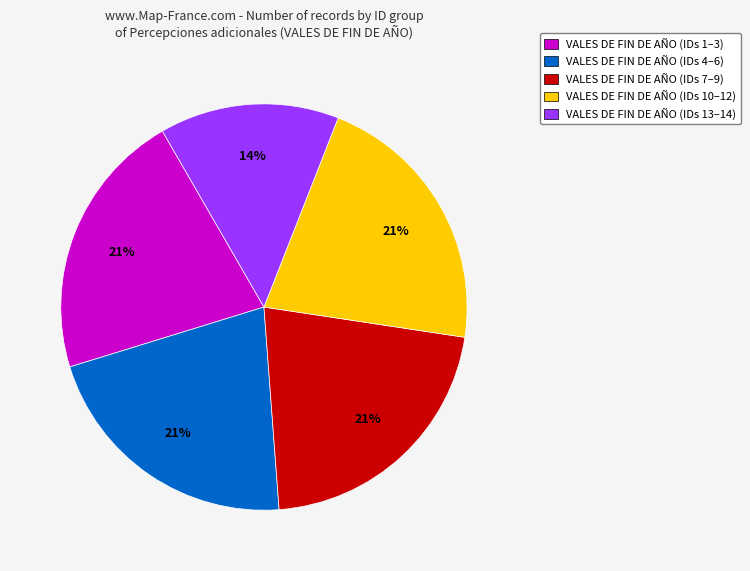

Is VALES DE FIN DE AÑO (IDs 1–3) the majority of the pie?

No